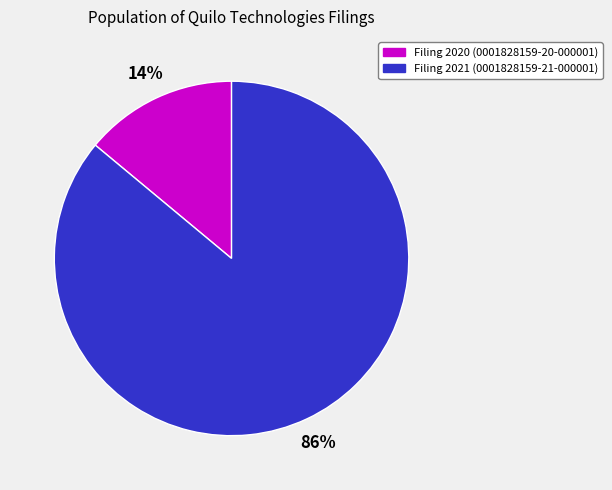

To the nearest percent, what is the average slice percentage?

50%